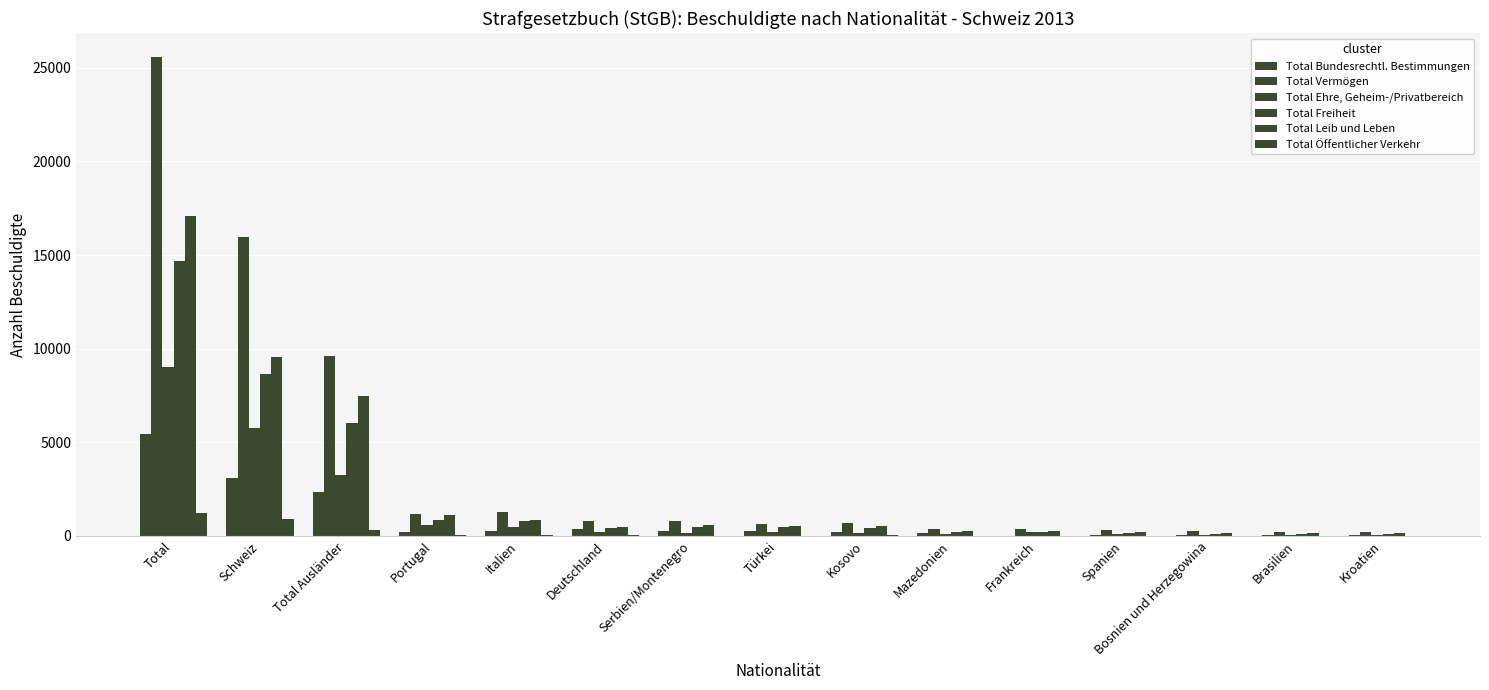

Count the number of data series in this chart.

6